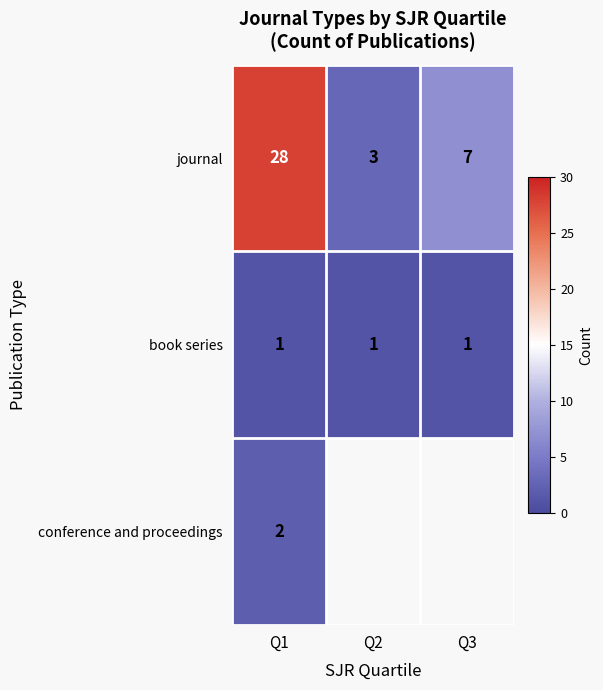

At how many categories does at least one series exceed 23?

1